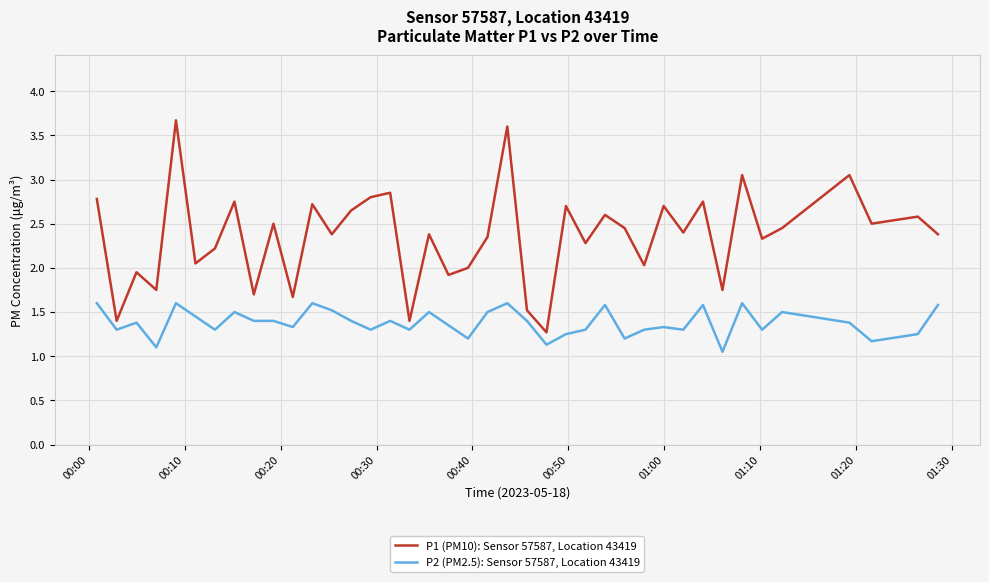

Which series has the largest total across all categories?

P1 (PM10): Sensor 57587, Location 43419